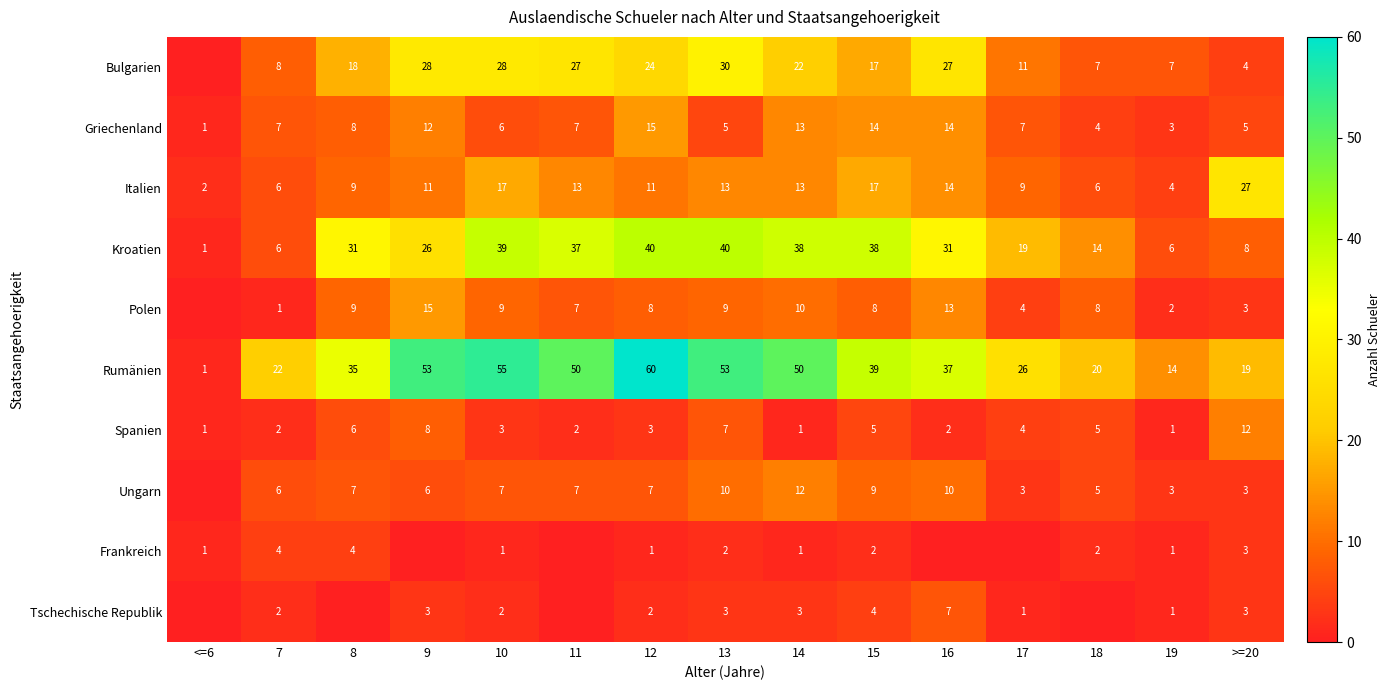

At which label is Rumänien closest to 30?

17